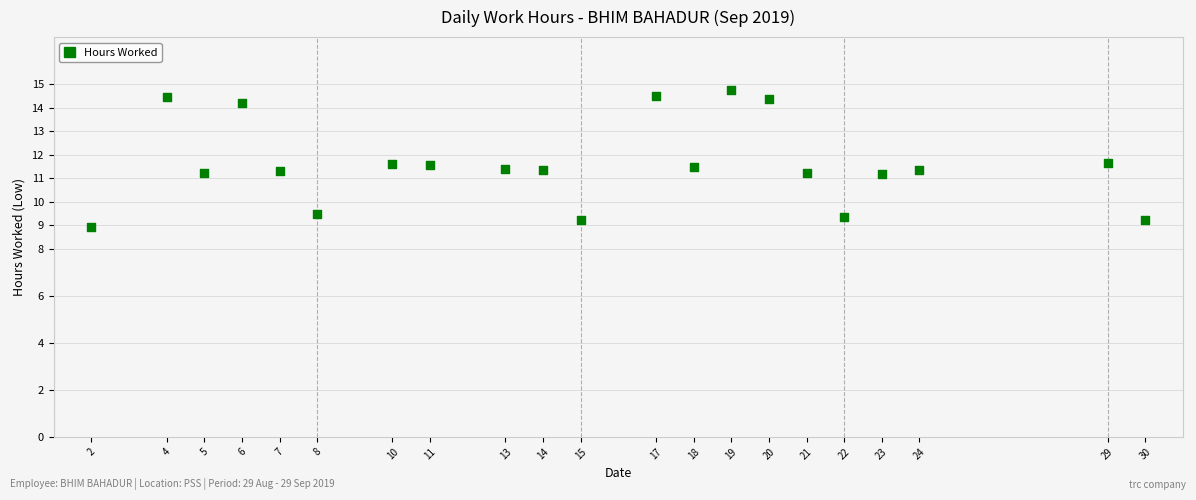

What is the range of Y values (max minus min)?

5.8